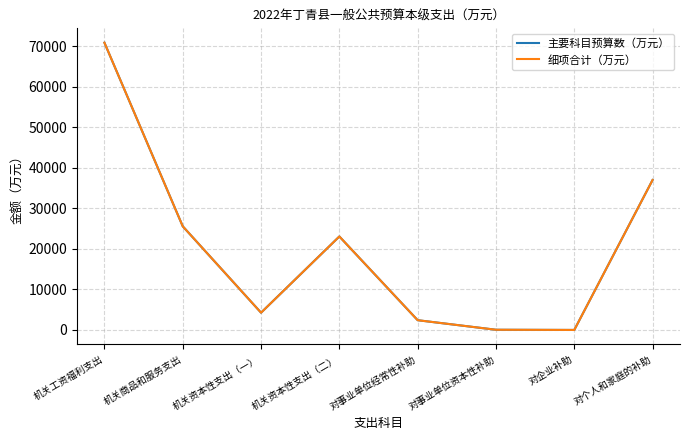

What is the greatest value displayed?

70913.5